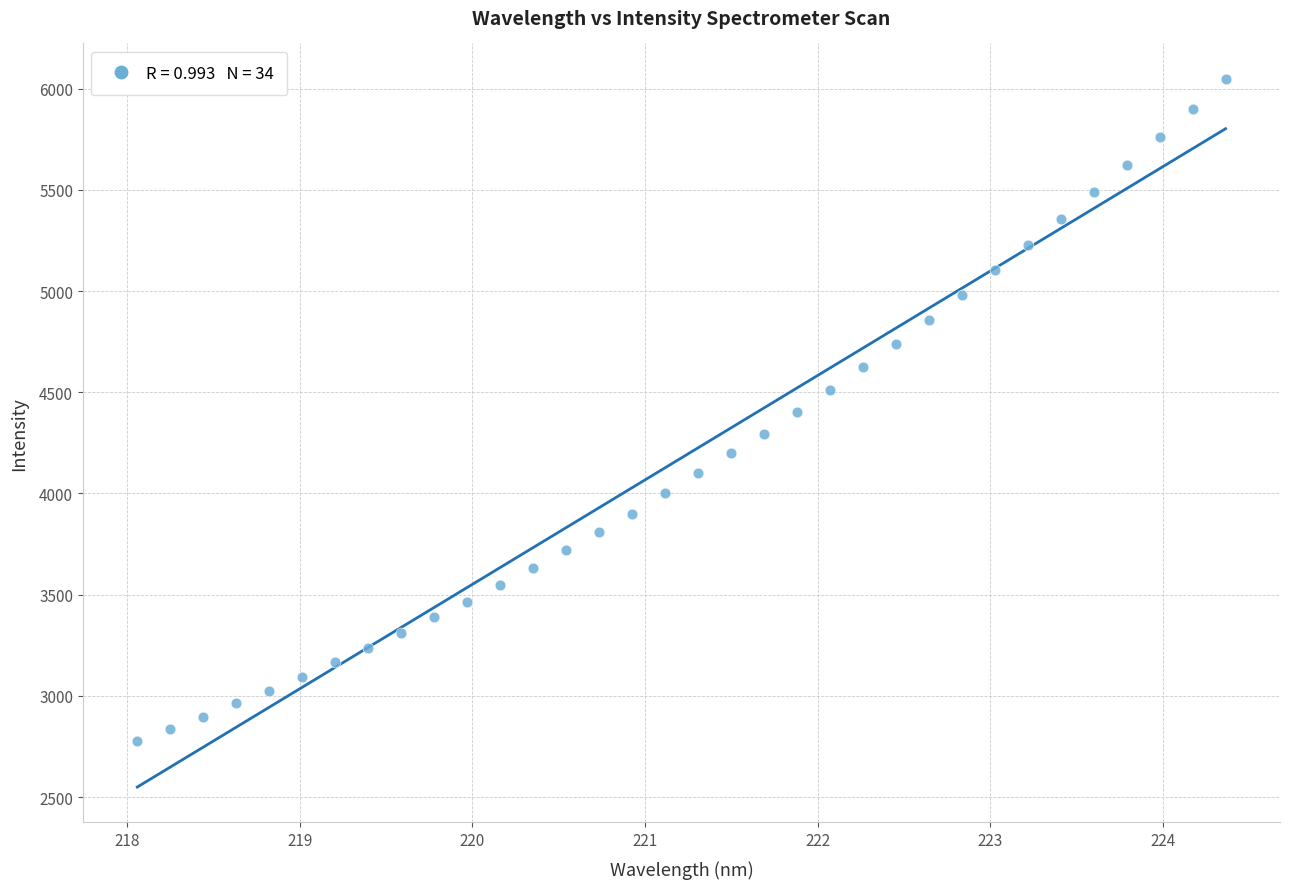

What is the range of X values (max minus min)?

6.3